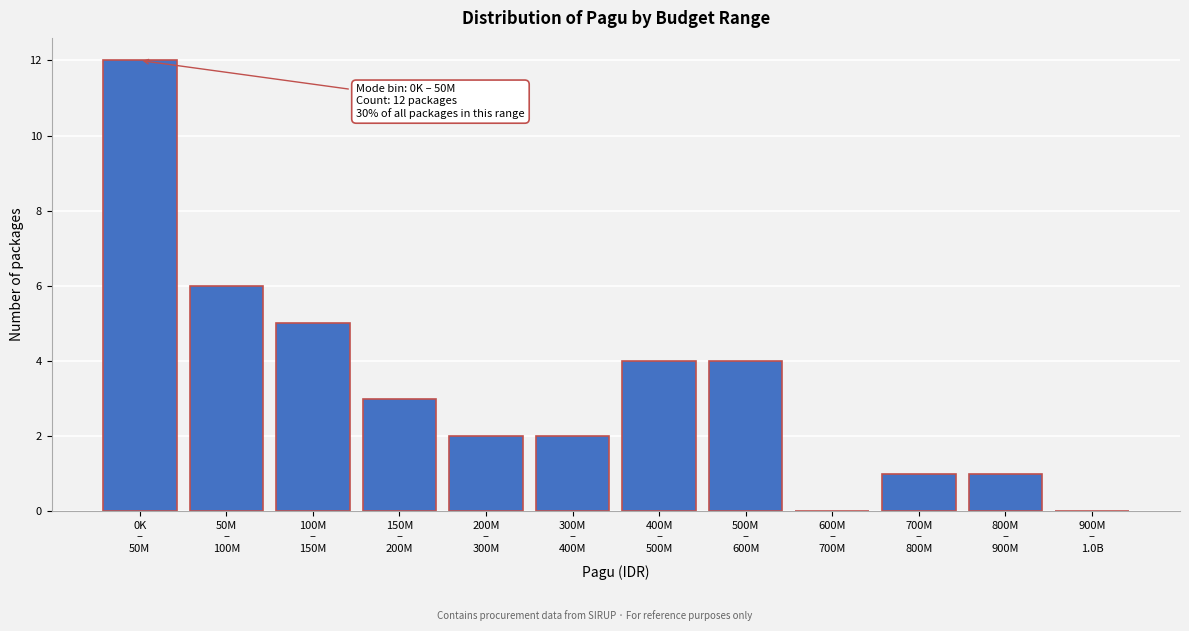

What is the greatest value displayed?

12